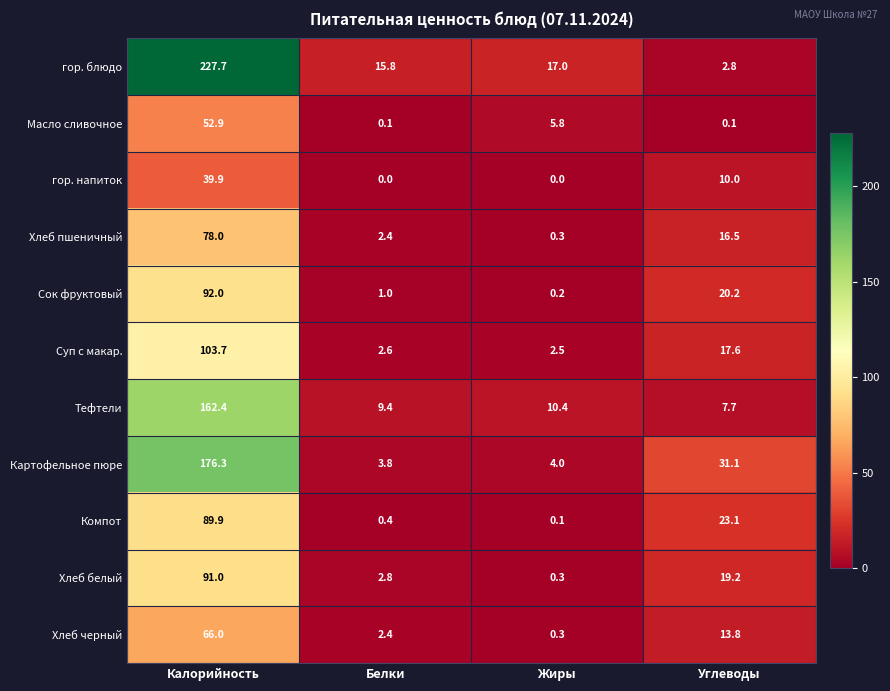

Which series has the largest total across all categories?

гор. блюдо